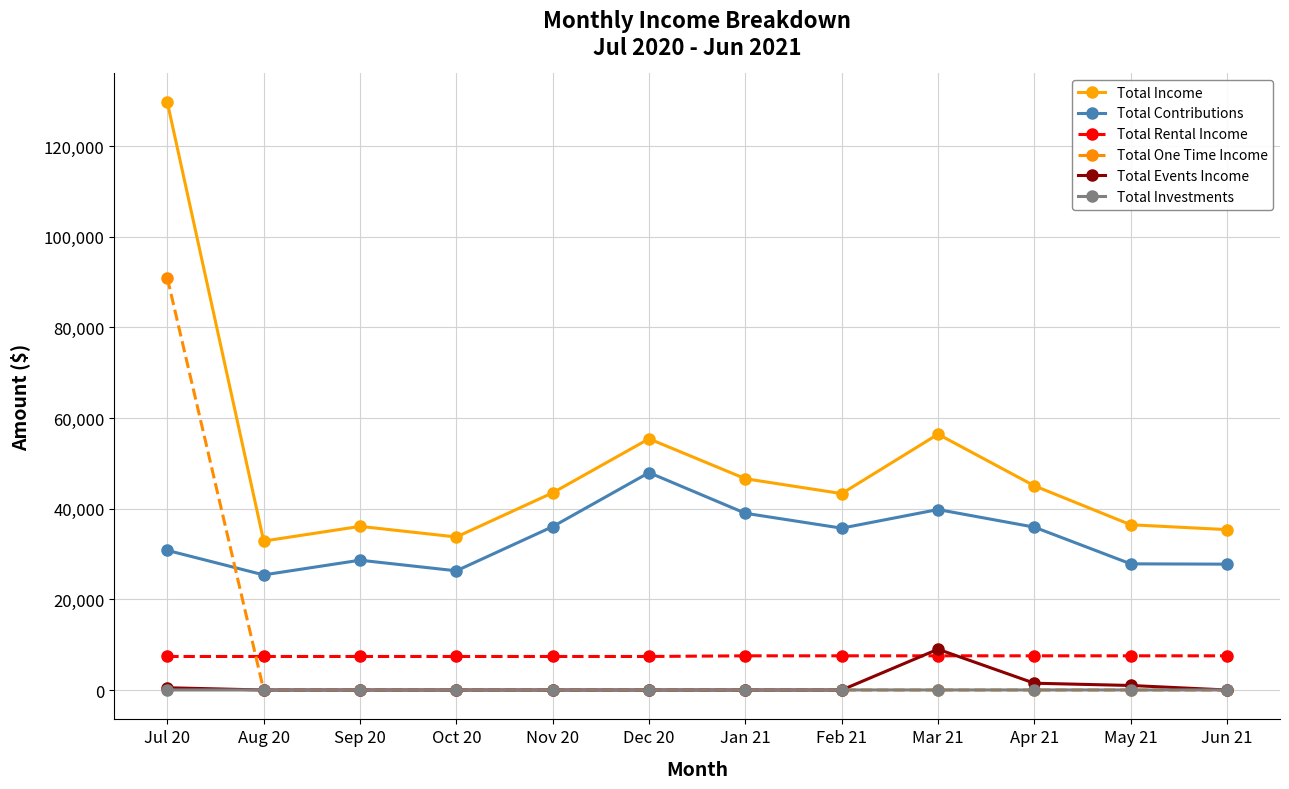

True or false: Total Income and Total Contributions cross at least once.

False